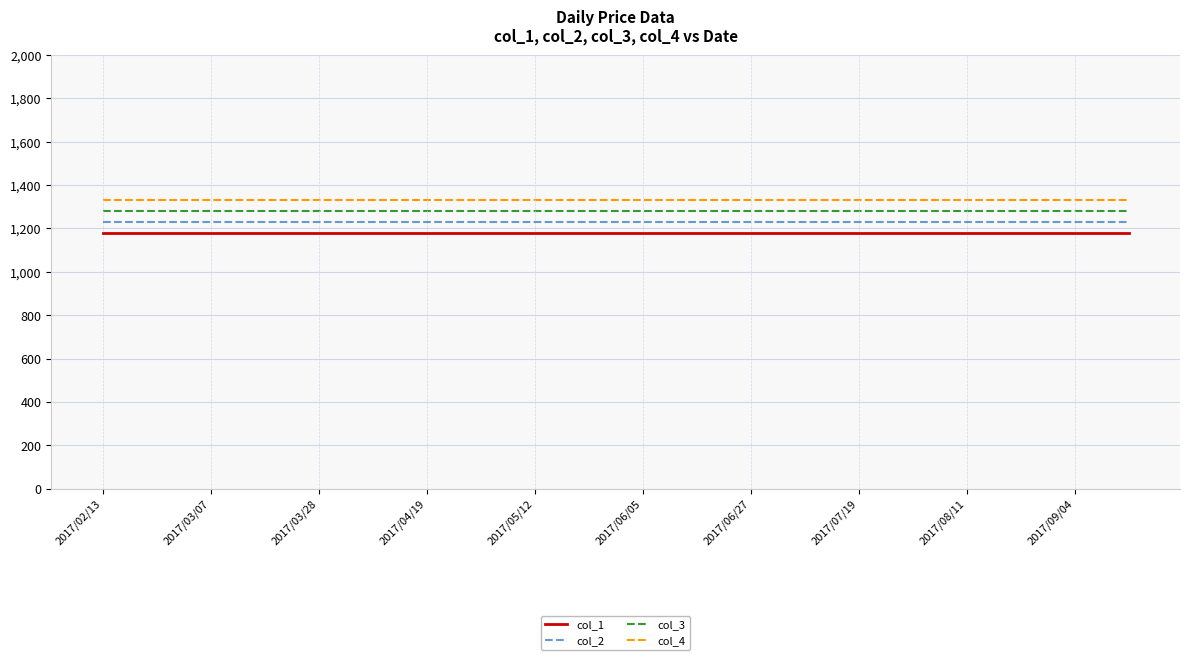

What is the sum of all col_1 values?

23620